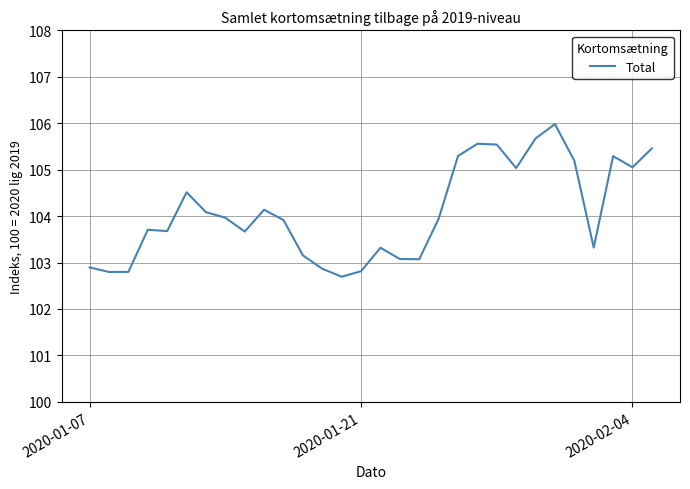

What is the maximum value shown in the chart?

106.0